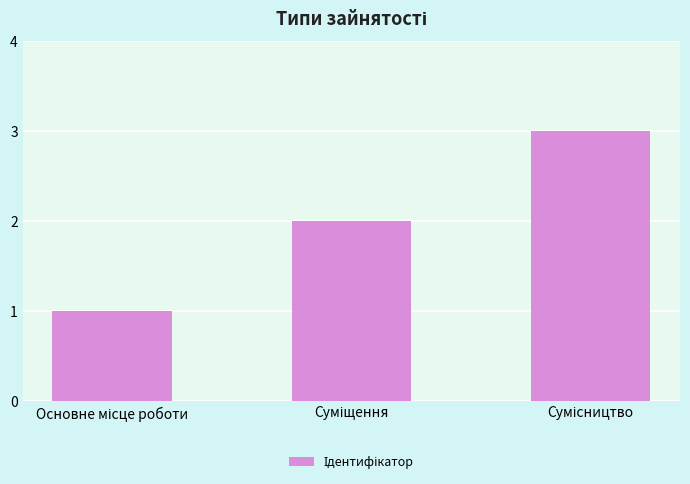

What is the sum of all values?

6